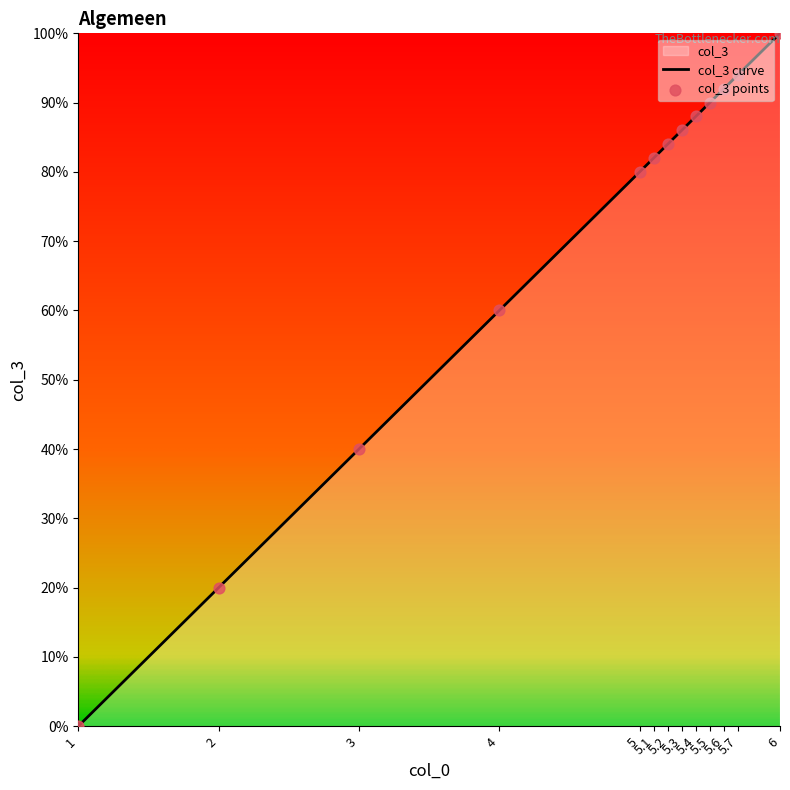

Which has a higher value, 5 or 5.4?

5.4